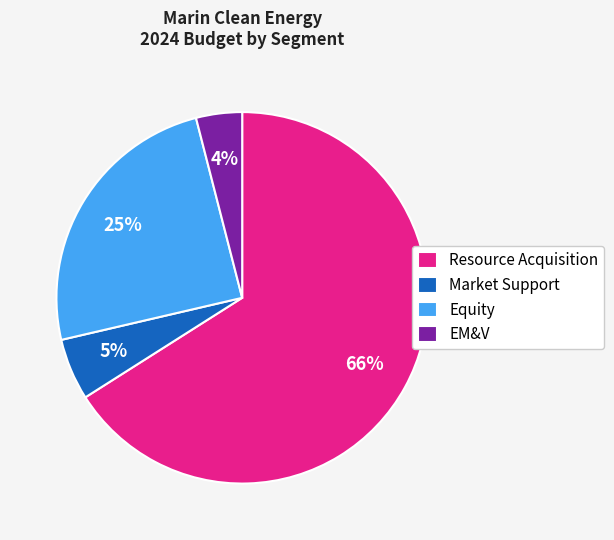

How many slices are in this pie chart?

4